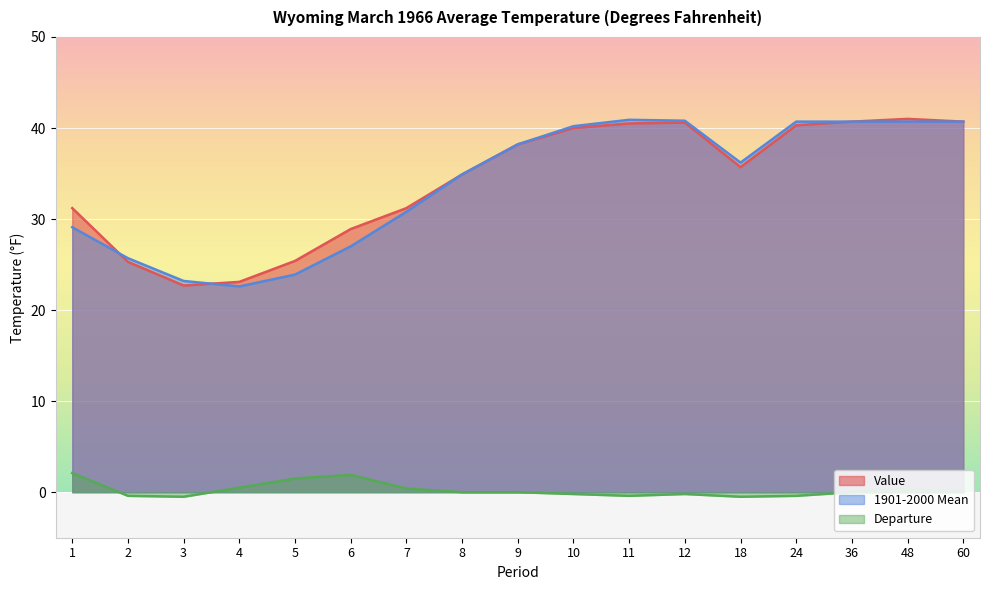

At 8, list the series in order from smallest to largest.

Departure, Value, 1901-2000 Mean